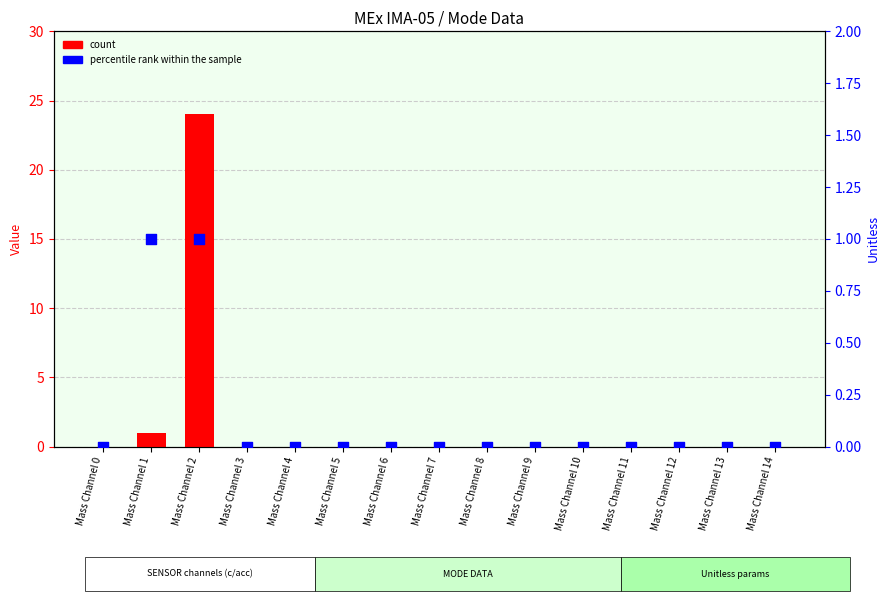

At how many categories does at least one series exceed 14?

1